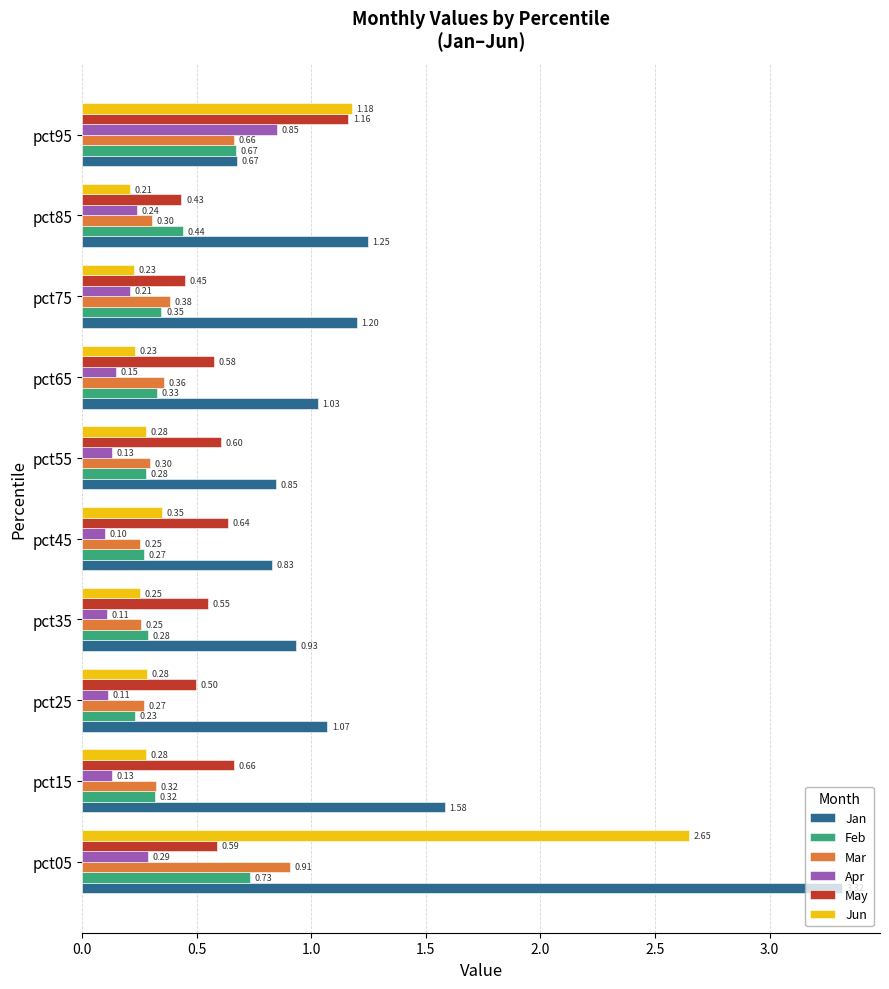

Where is Jan nearest to the value 1?

pct65